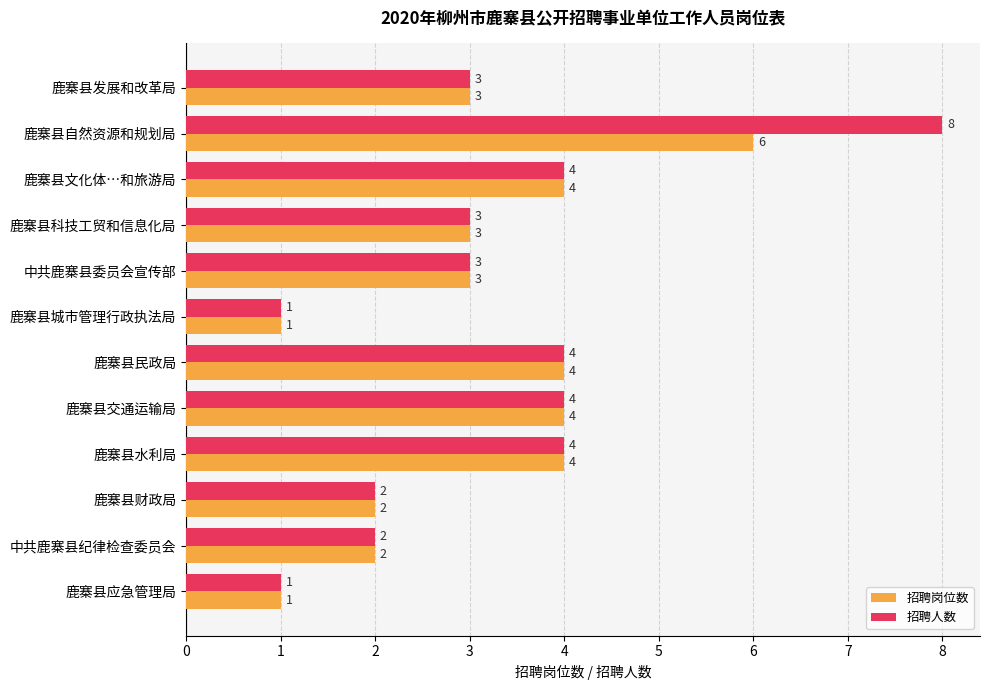

What is the sum of all 招聘岗位数 values?

37